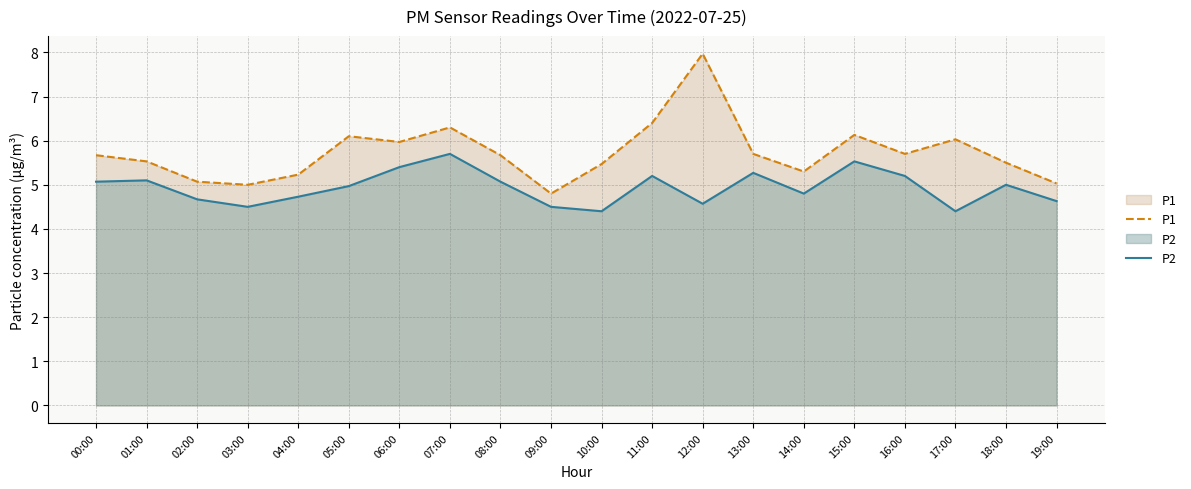

Rank the series by their maximum value, from lowest to highest.

P2, P1